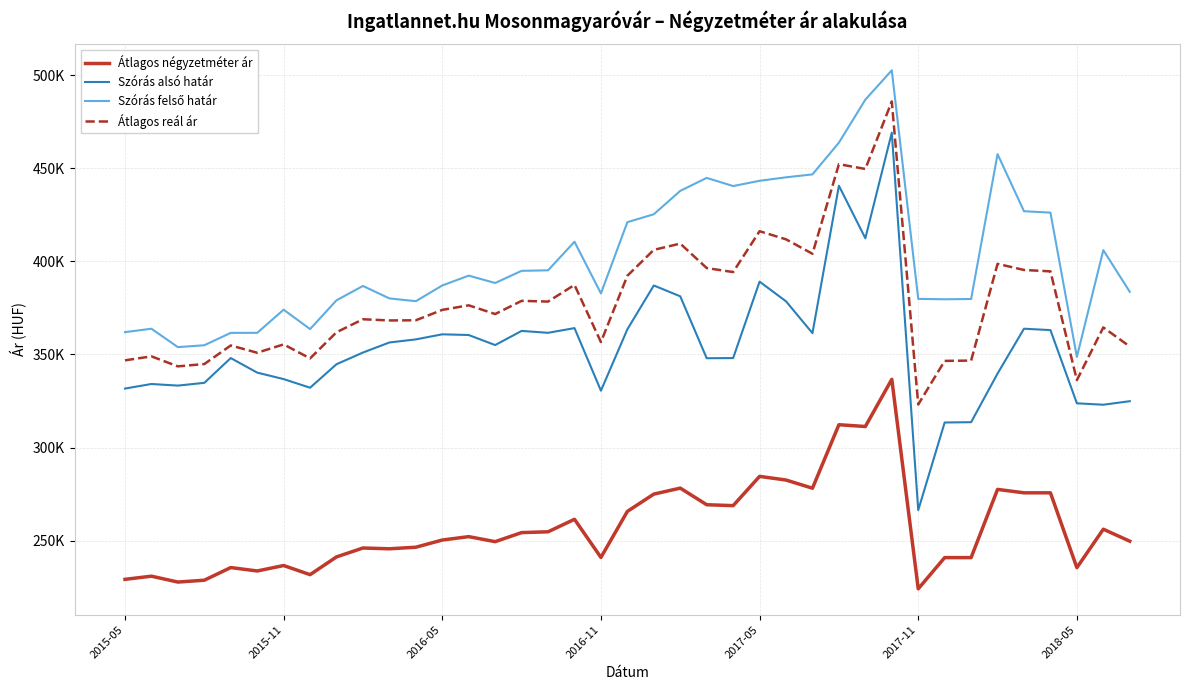

Is this an area chart (filled region under the line)?

No